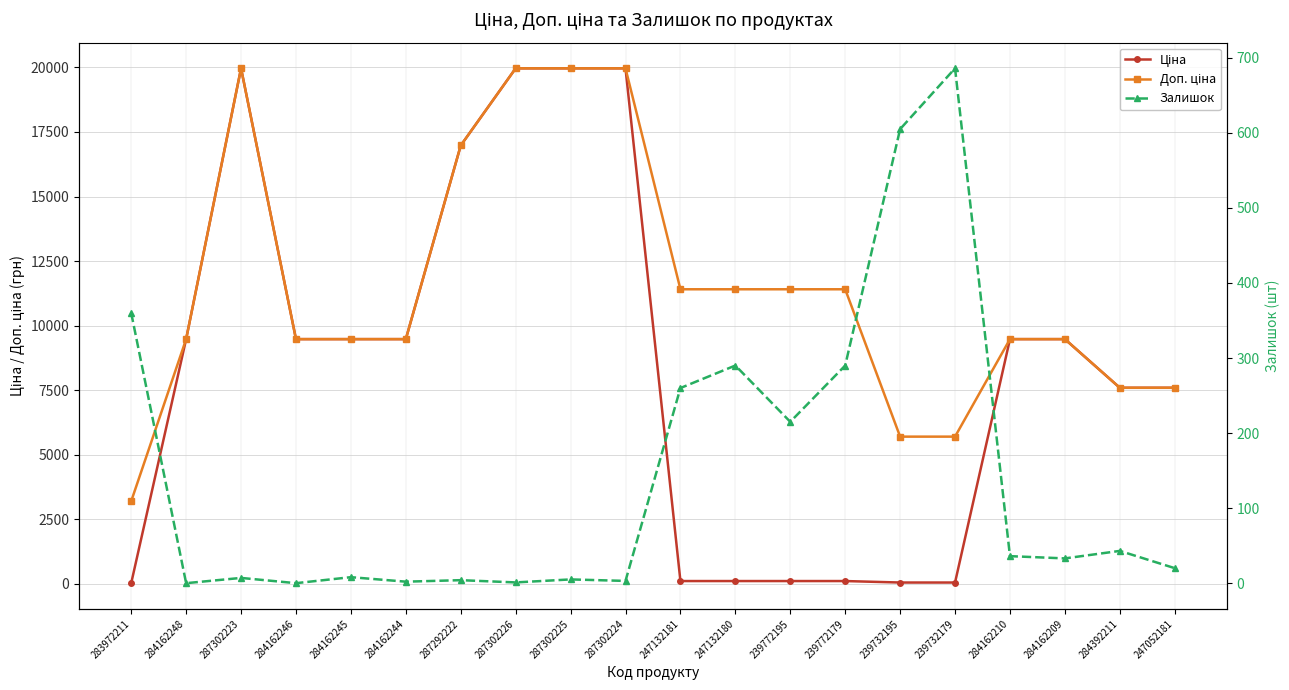

True or false: Доп. ціна has more than 1 interior local peaks.

False